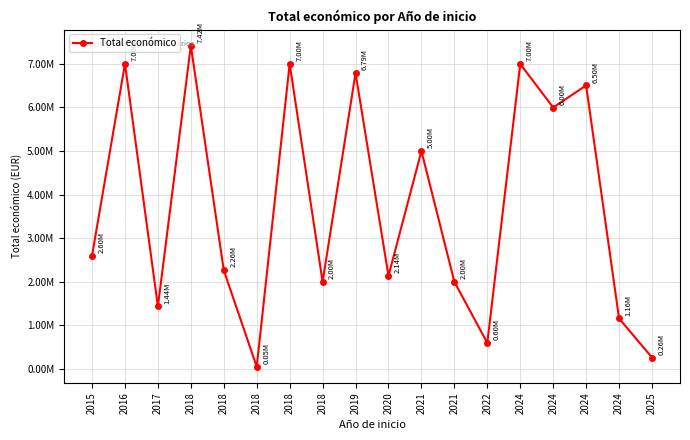

Where is the first local maximum?

2016